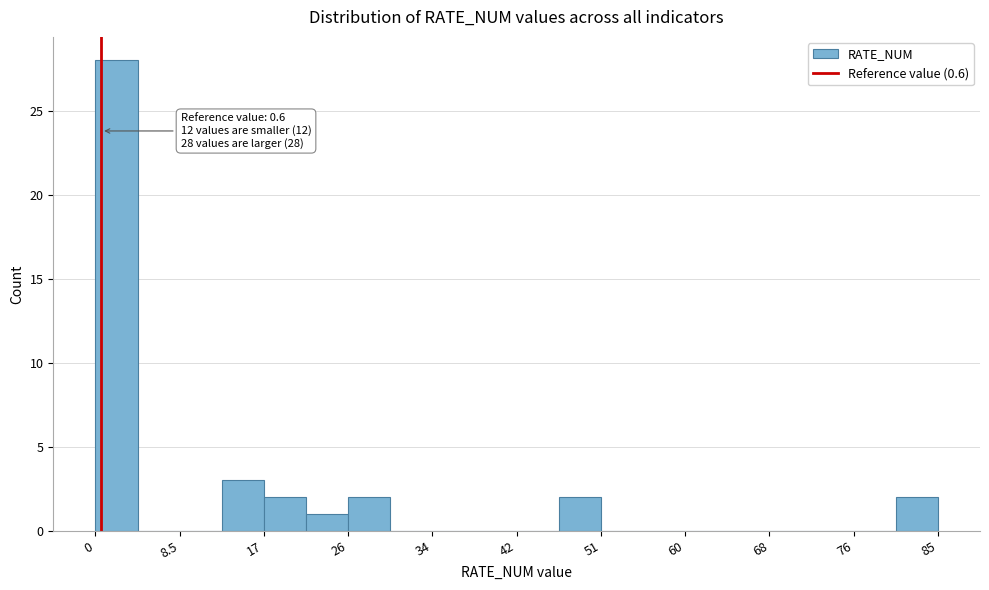

Which range on the x-axis has the tallest bar?

0 to 4